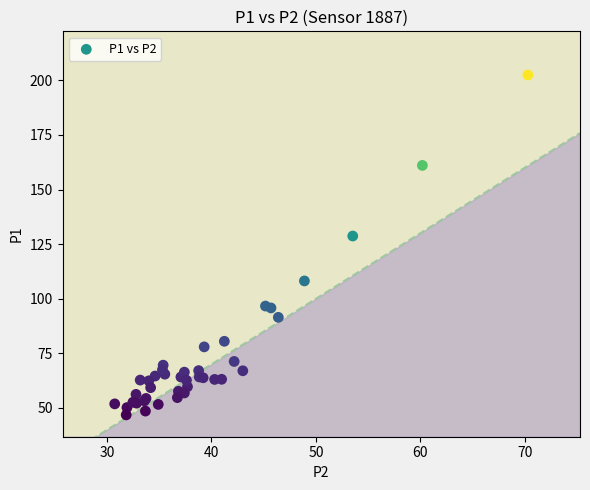

What Y value in the scatter plot is closest to 124?

128.7